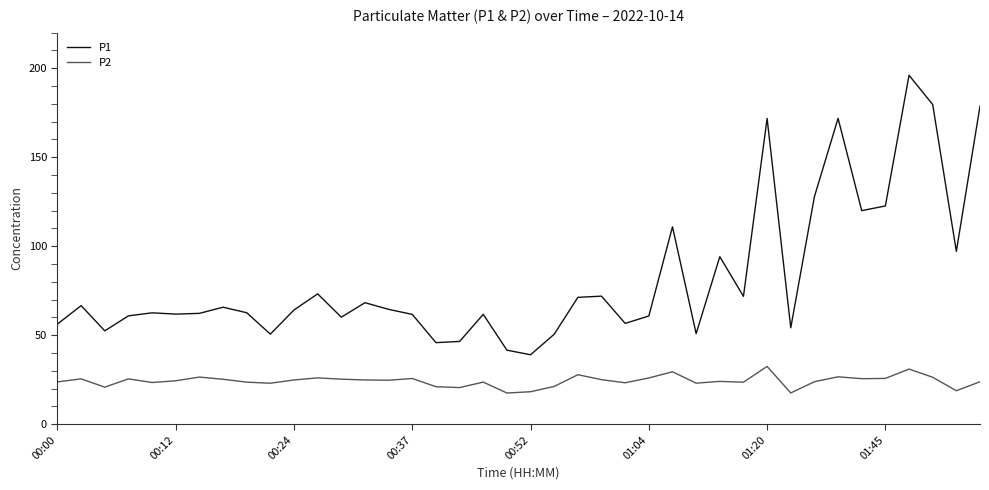

How many values in the P1 series are below 64?

20